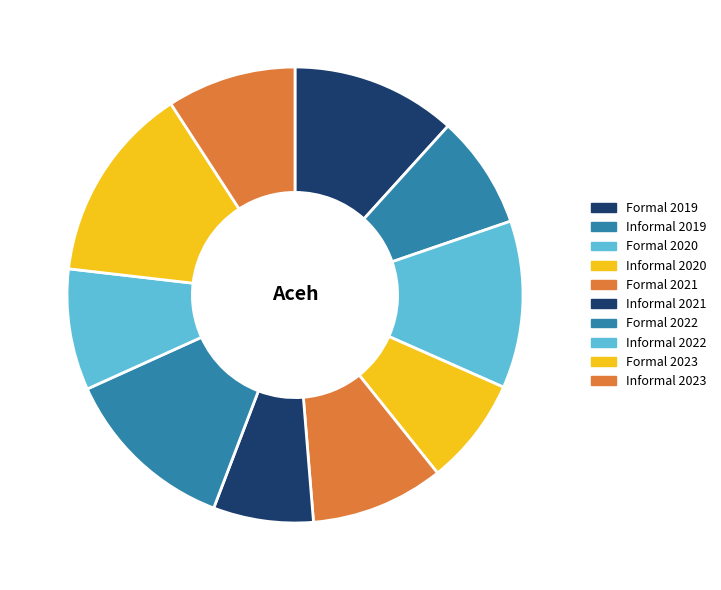

Rank the categories by value from highest to lowest.

Formal 2023, Formal 2022, Formal 2020, Formal 2019, Formal 2021, Informal 2023, Informal 2022, Informal 2019, Informal 2020, Informal 2021